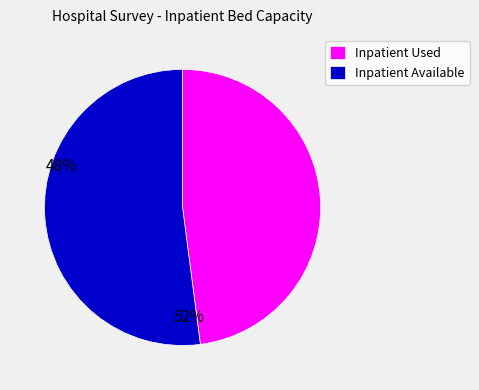

True or false: Inpatient Available accounts for 52% of the total.

True